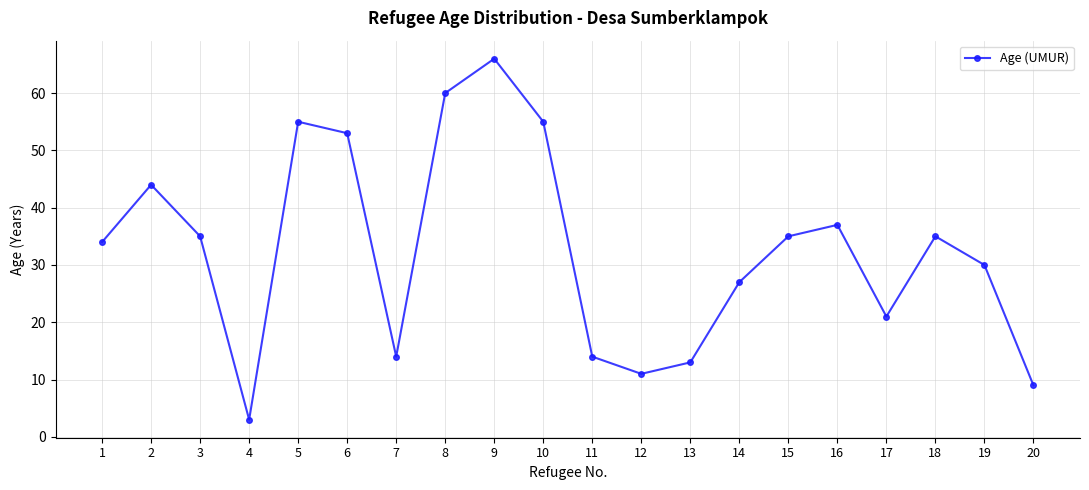

Where is the first local minimum?

4